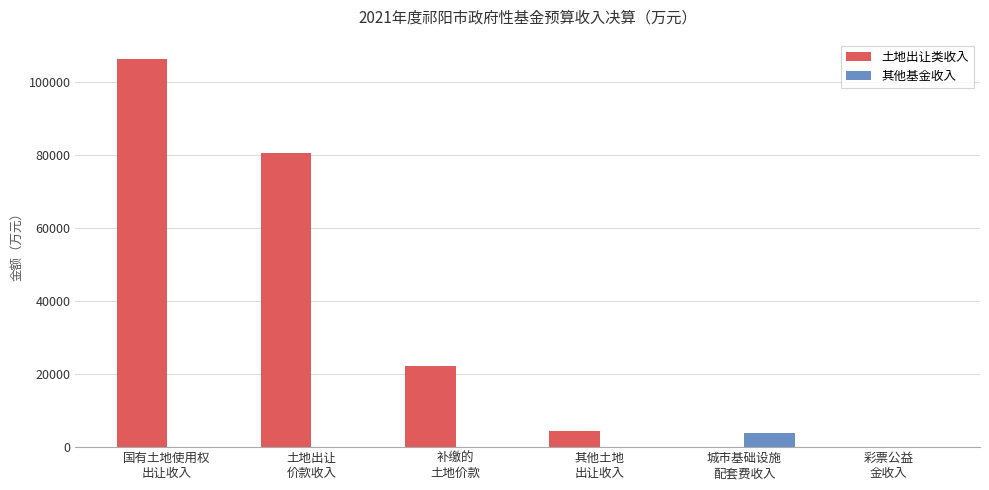

True or false: 土地出让类收入 has a value of 22227 at 补缴的
土地价款.

True